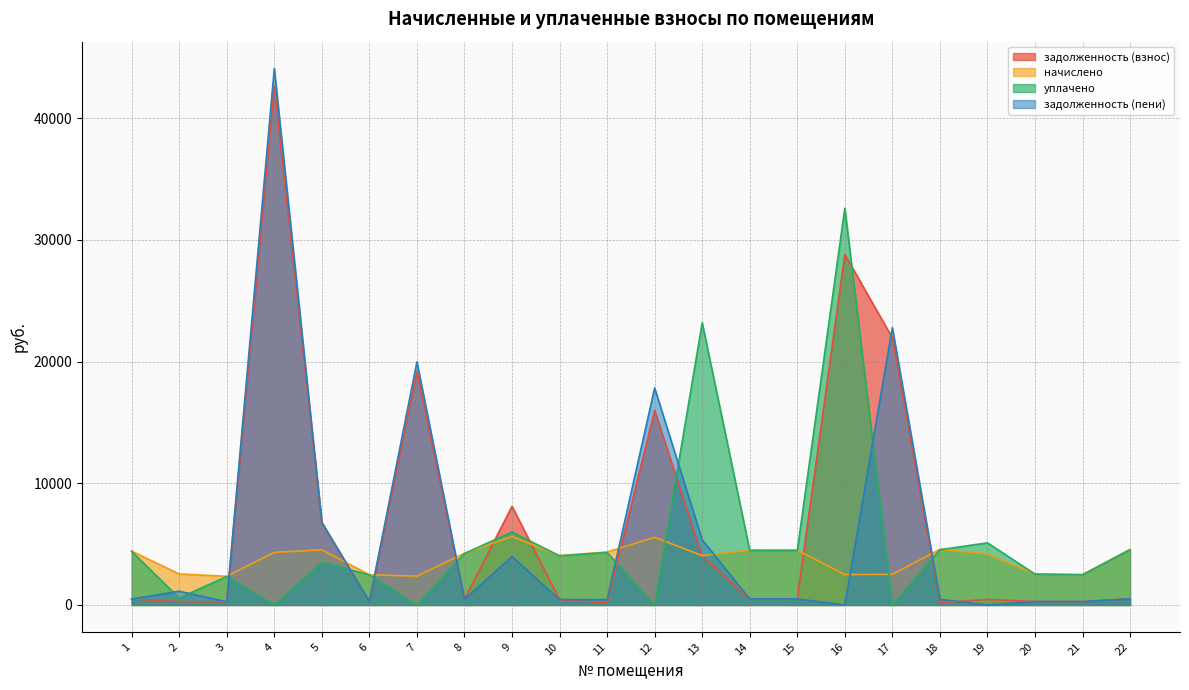

At which label is задолженность (взнос) closest to 21410?

17